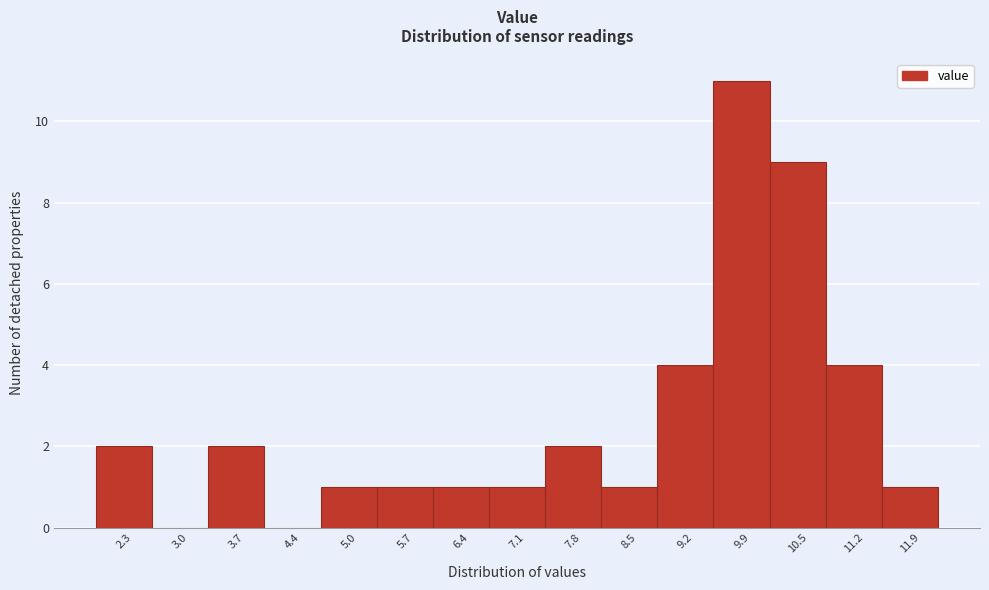

Reading left to right, list all the values displayed in this chart.

2.3=2	3.0=0	3.7=2	4.4=0	5.0=1	5.7=1	6.4=1	7.1=1	7.8=2	8.5=1	9.2=4	9.9=11	10.5=9	11.2=4	11.9=1